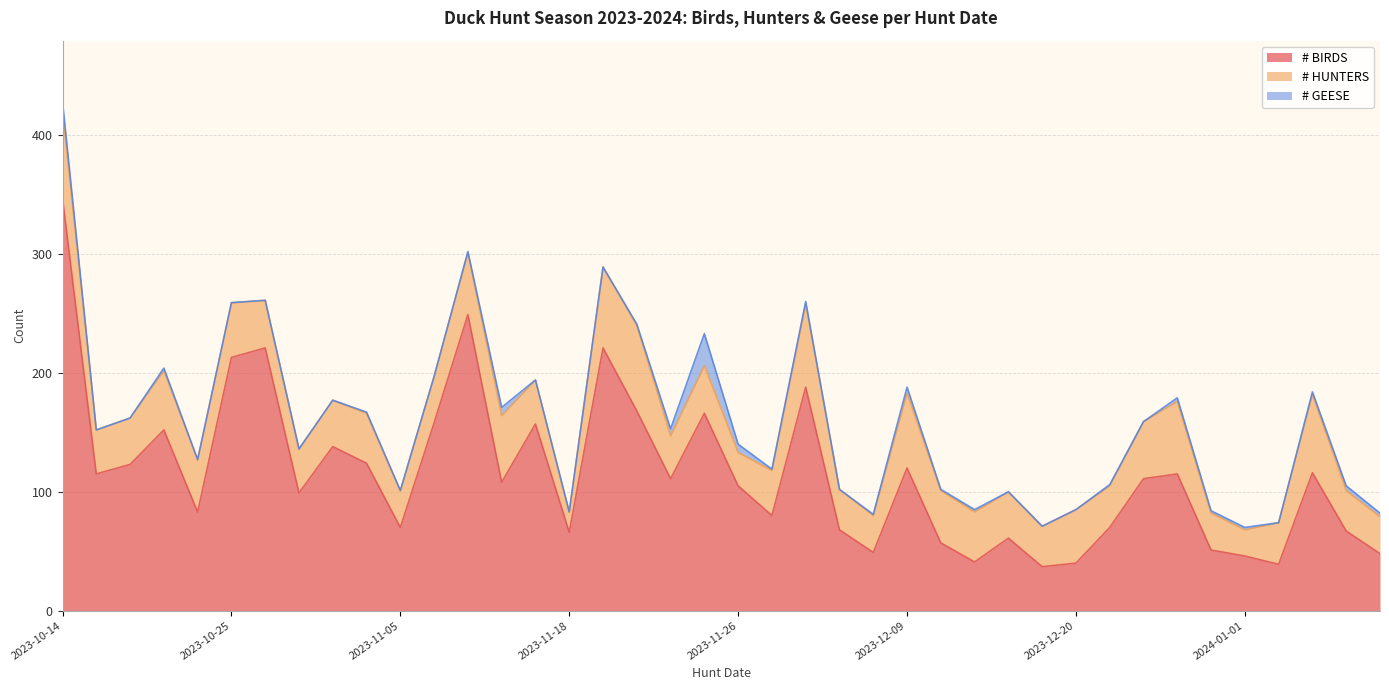

Between 2023-12-31 and 2023-11-23, which is larger?

2023-11-23